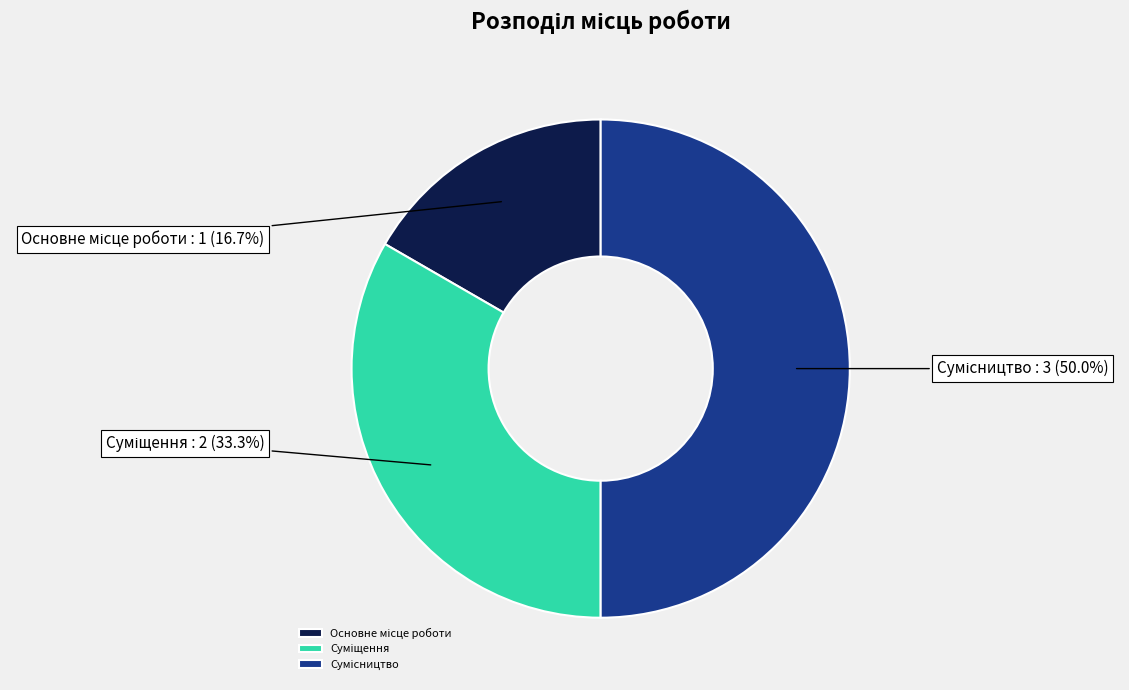

Count the number of slices in the pie.

3